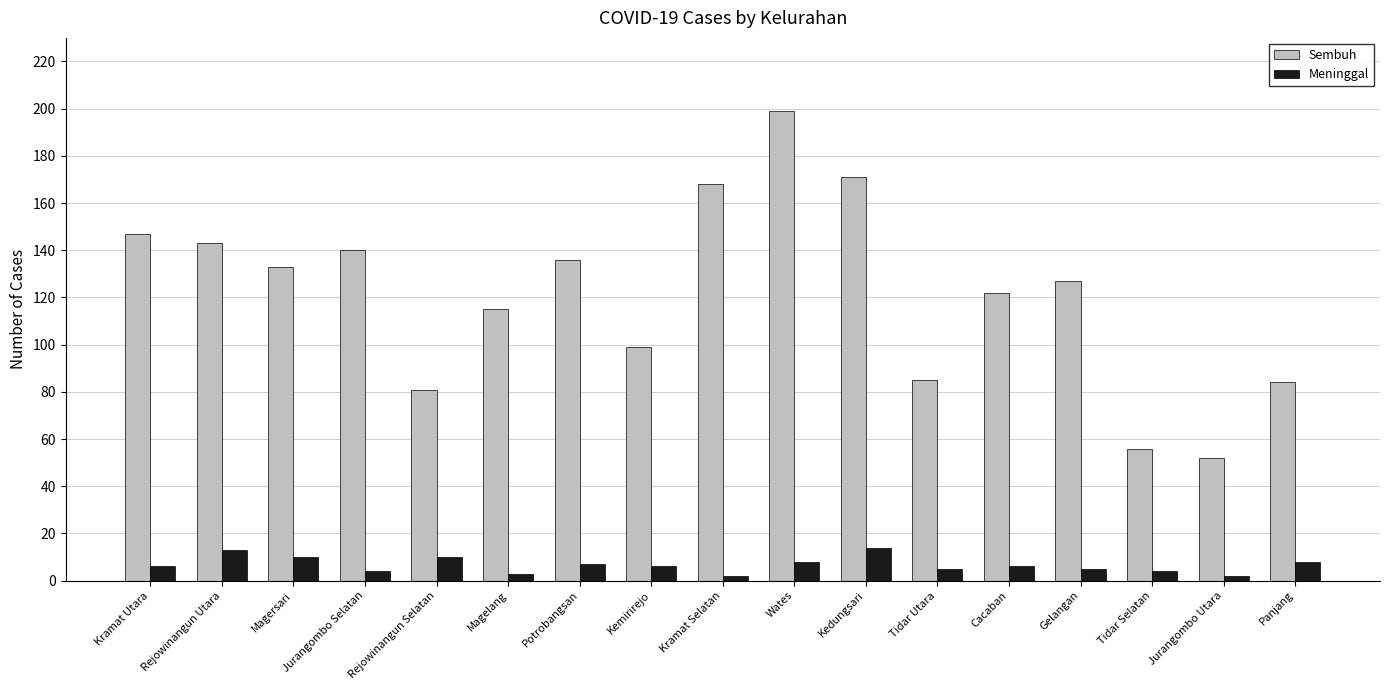

What is the total value across all series at Gelangan?

132